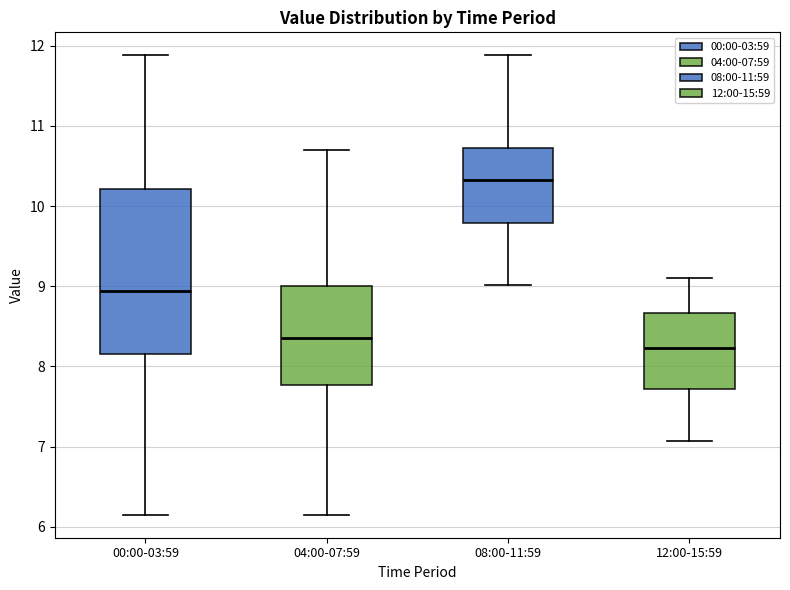

Which box is the tallest, from its lower edge to its upper edge?

00:00-03:59